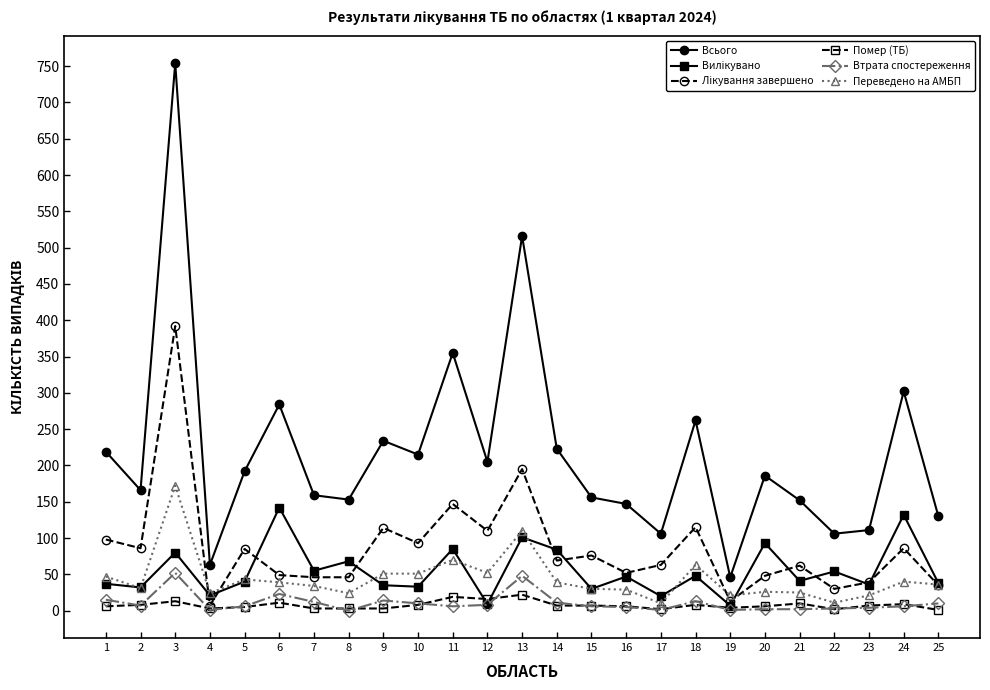

How many data points does each series have?

25